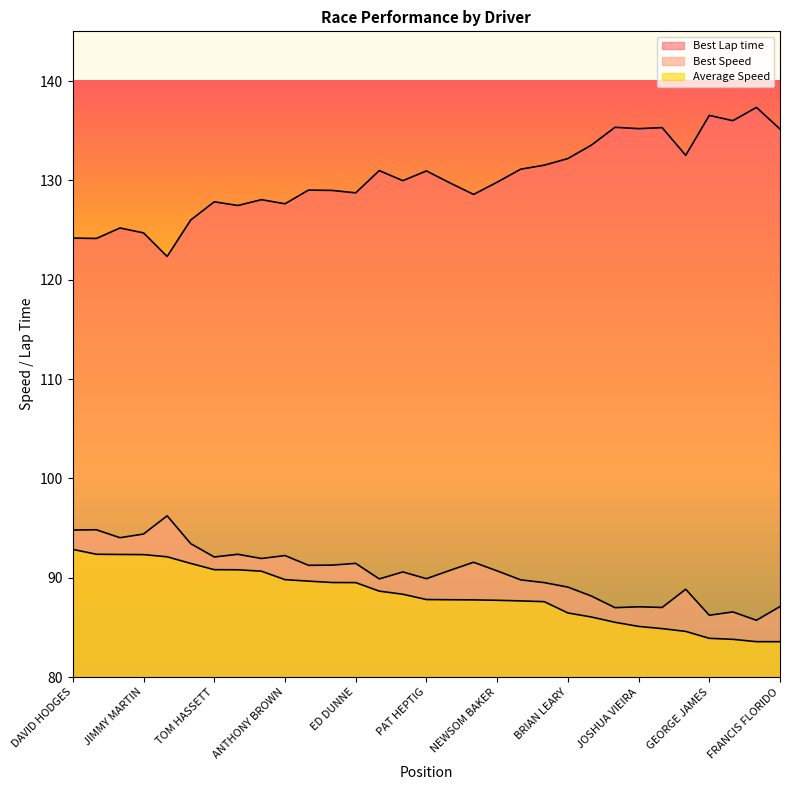

True or false: Average Speed has more than 0 points higher than both neighbors.

False